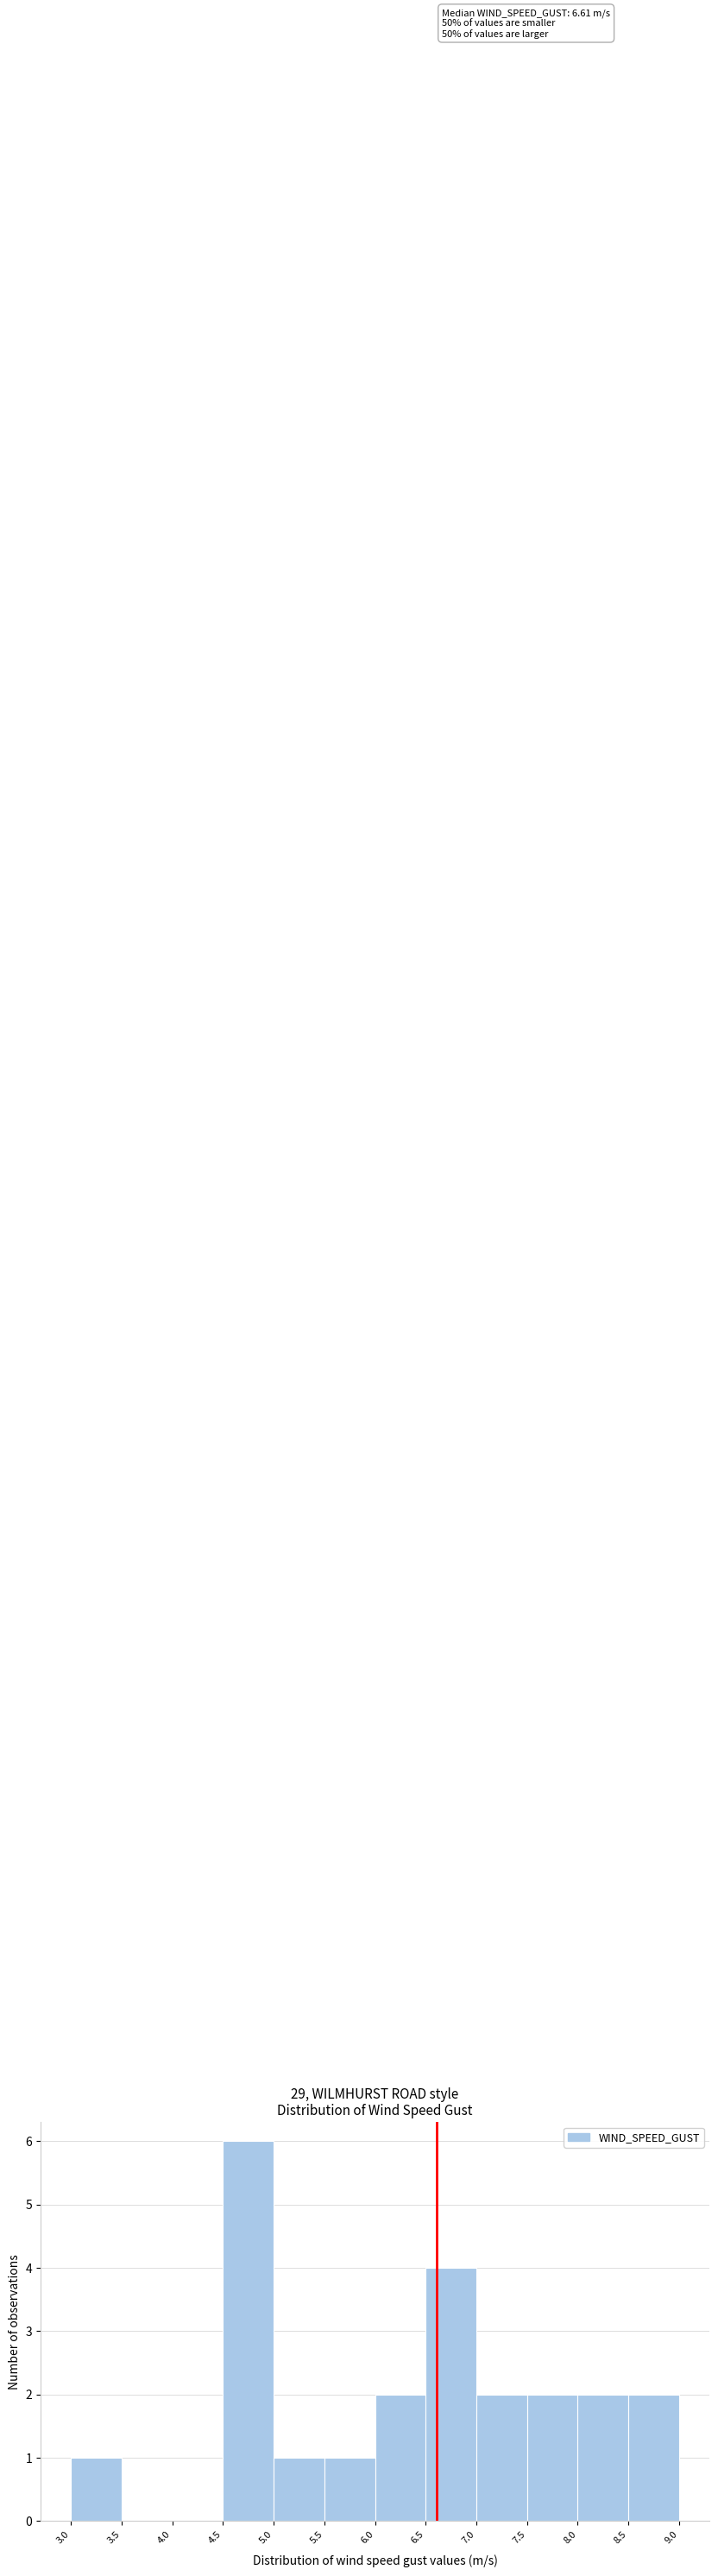

Over which range of the x-axis is the bar tallest?

4.5 to 5.0